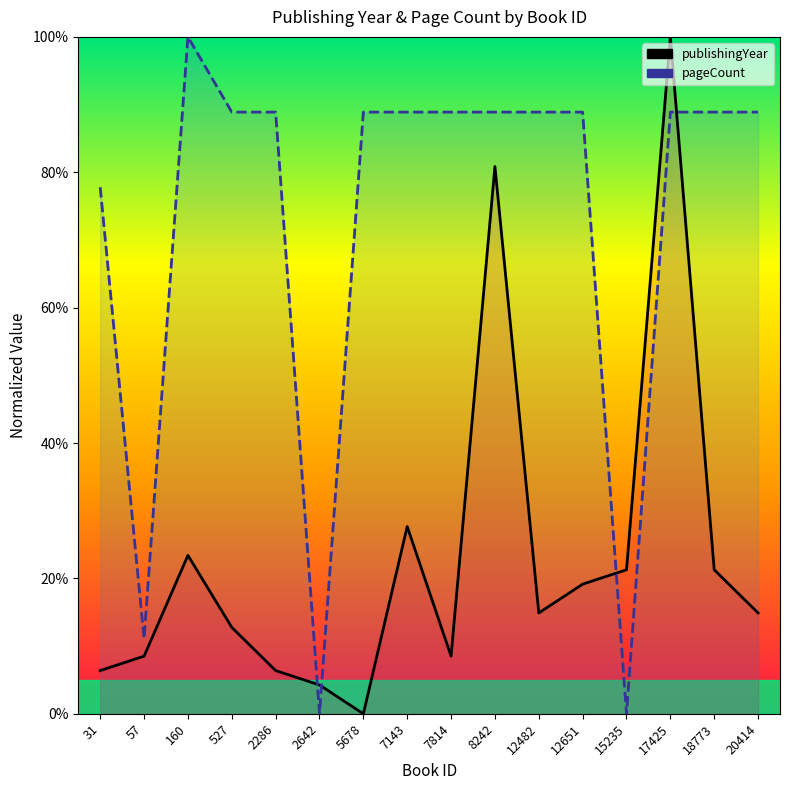

The publishingYear series shows 4.2 at 12482. True or false?

False